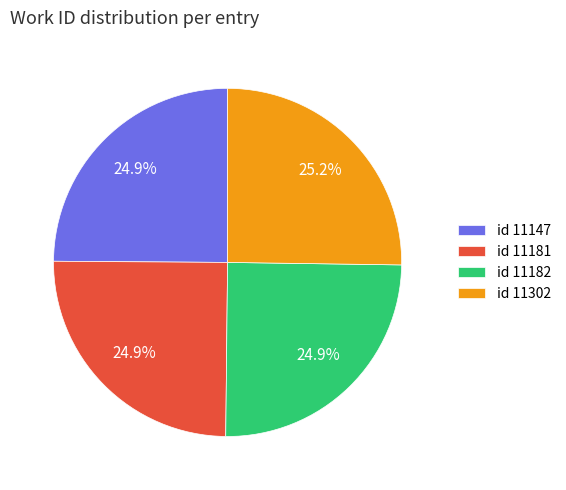

Does any single category account for the majority?

No